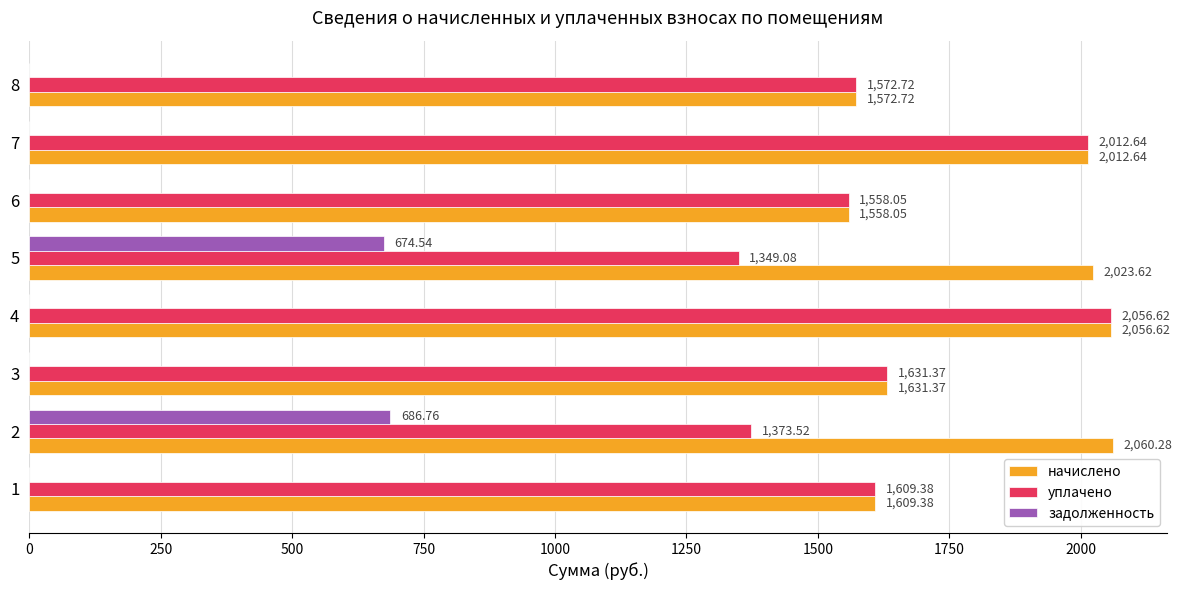

What is the sum of all уплачено values?

13163.4